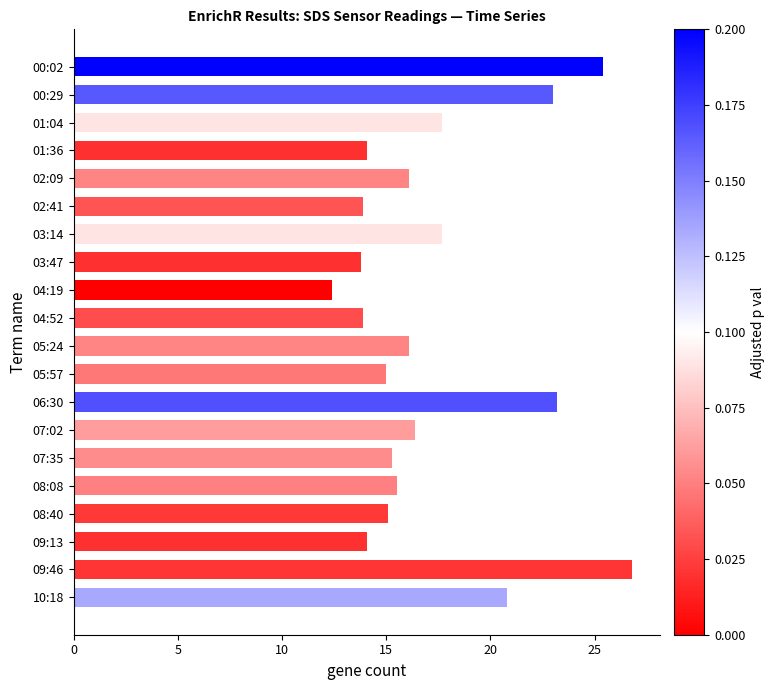

What is the average value?

17.3